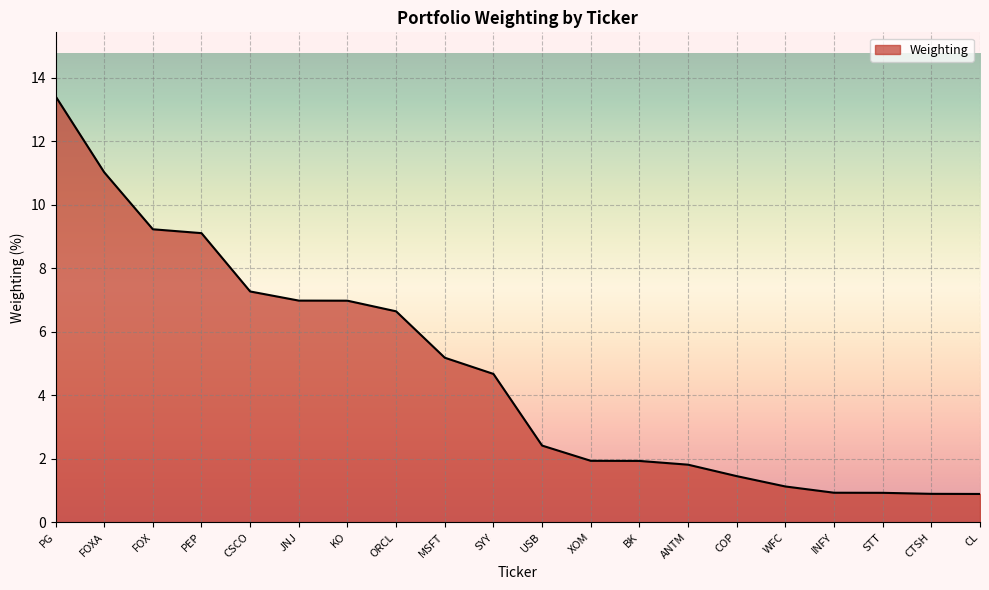

Reading left to right, list all the values displayed in this chart.

13.4	11.0	9.2	9.1	7.3	7.0	7.0	6.6	5.2	4.7	2.4	1.9	1.9	1.8	1.5	1.1	0.9	0.9	0.9	0.9